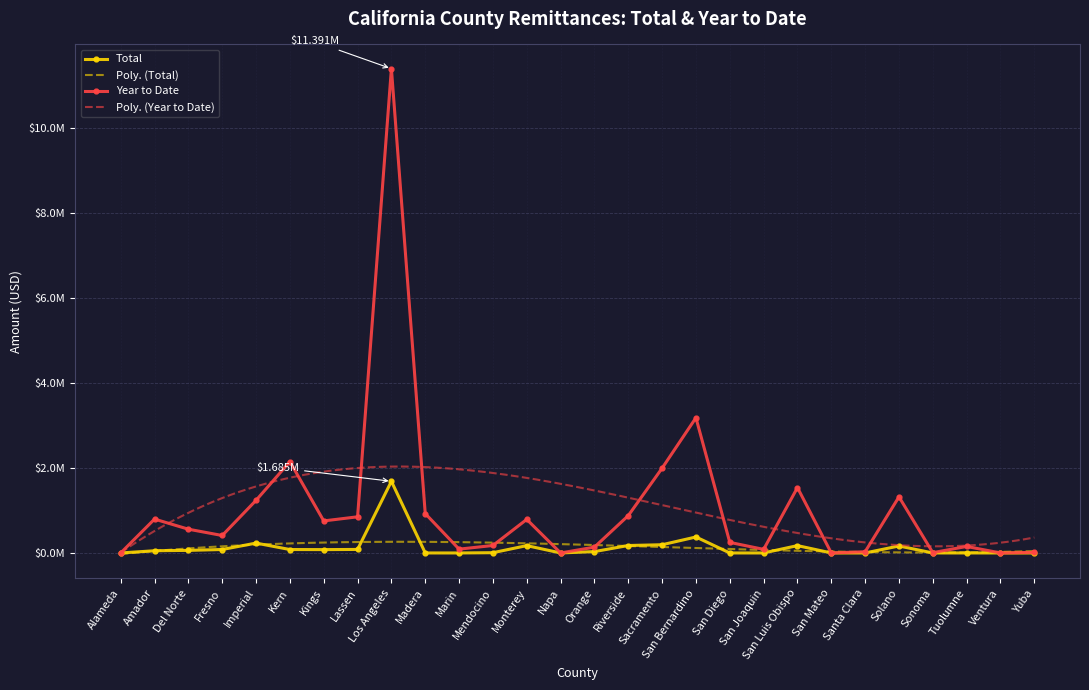

What is the sum of the Total values at Yuba and San Bernardino?

375652